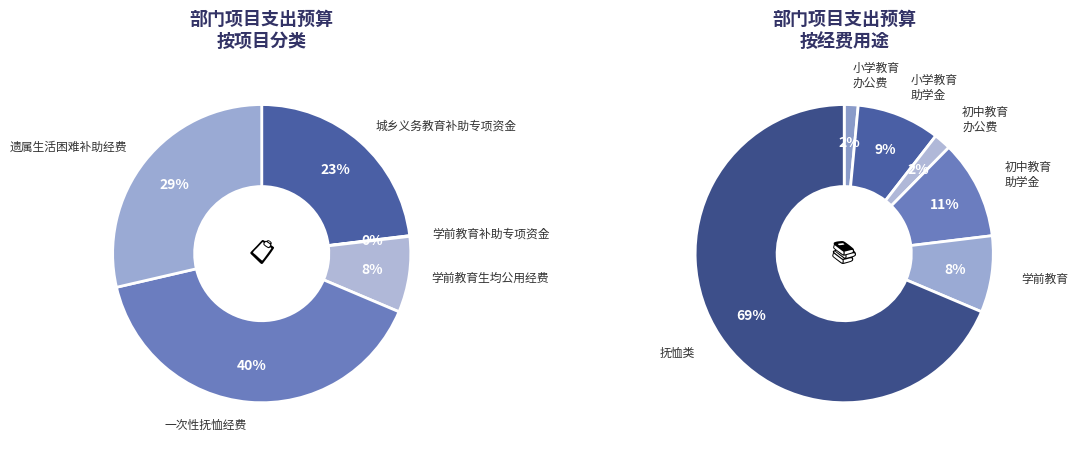

To the nearest percent, what is the difference between the largest and smallest slice percentages?

40%